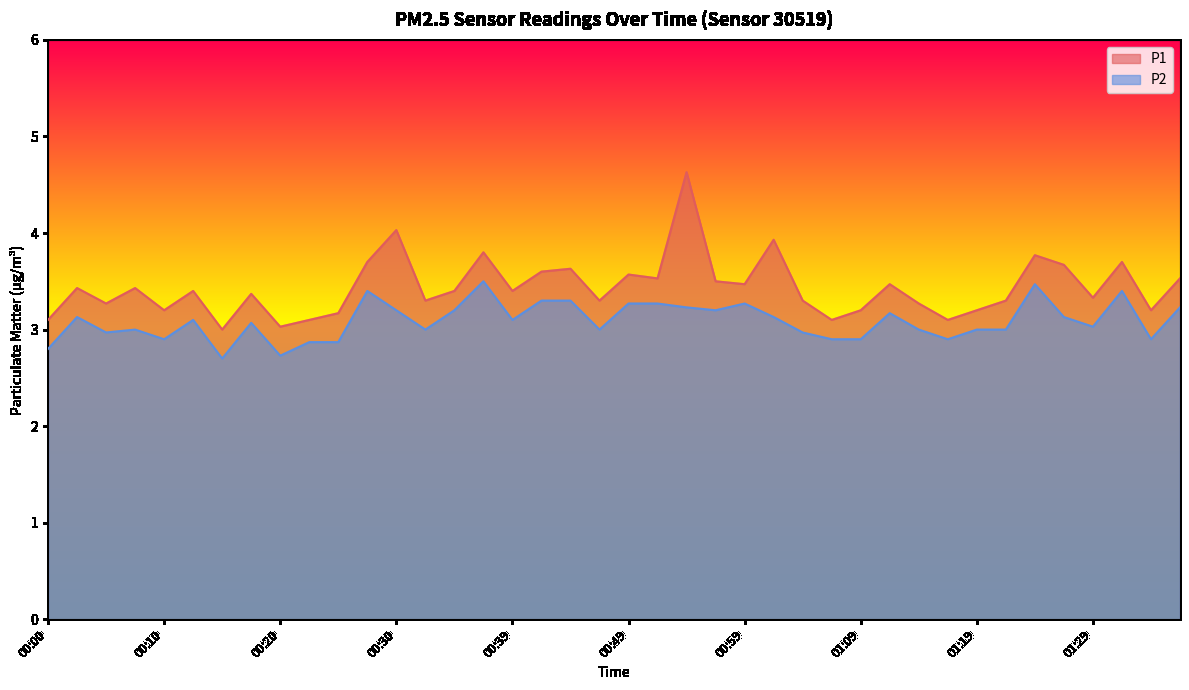

True or false: P2 and P1 cross at least once.

False